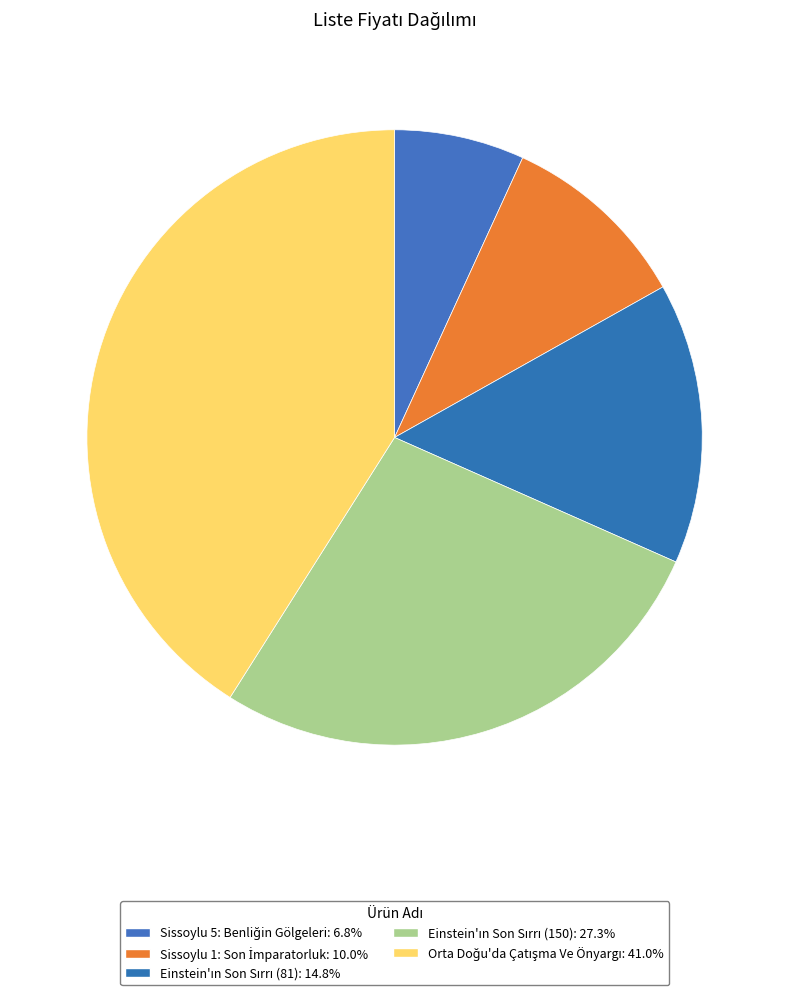

How much of the chart is everything except Orta Doğu'da Çatışma Ve Önyargı?

59.0%